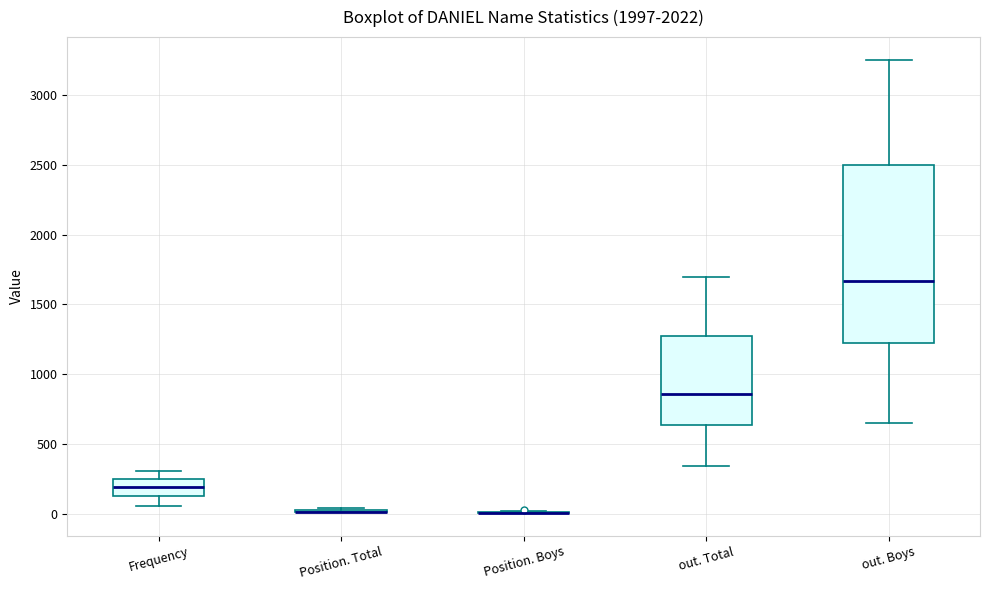

Reading left to right, read every box against the y-axis: the position of its median line, the range the box covers, and the ends of its whiskers. The values are not printed on the chart, so give them approximately, as read against the axis.

Frequency: median 200, box 150 to 250, whiskers 50 to 300
Position. Total: box collapsed to a line at 0, whiskers 0 to 50
Position. Boys: box collapsed to a line at 0, whiskers 0 to 0
out. Total: median 850, box 650 to 1250, whiskers 350 to 1700
out. Boys: median 1650, box 1250 to 2500, whiskers 650 to 3250